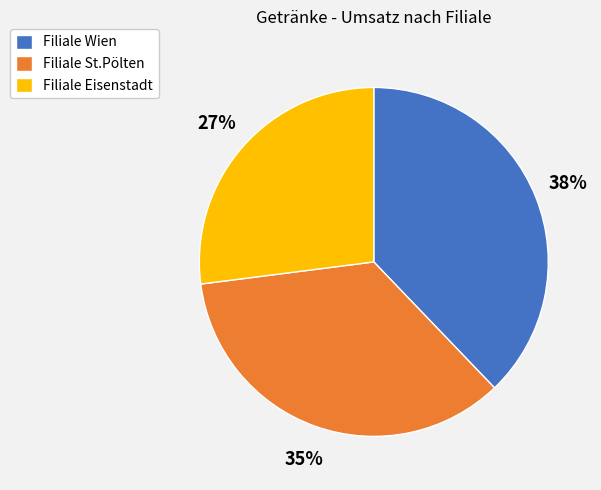

How many segments does this pie chart have?

3